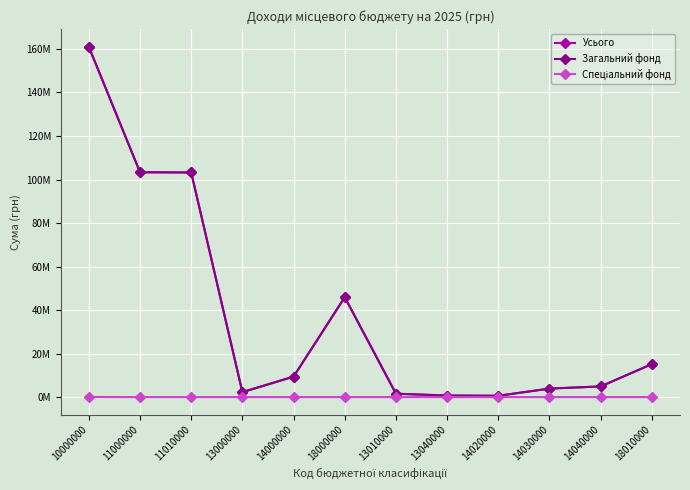

Does the chart have visible grid lines?

Yes